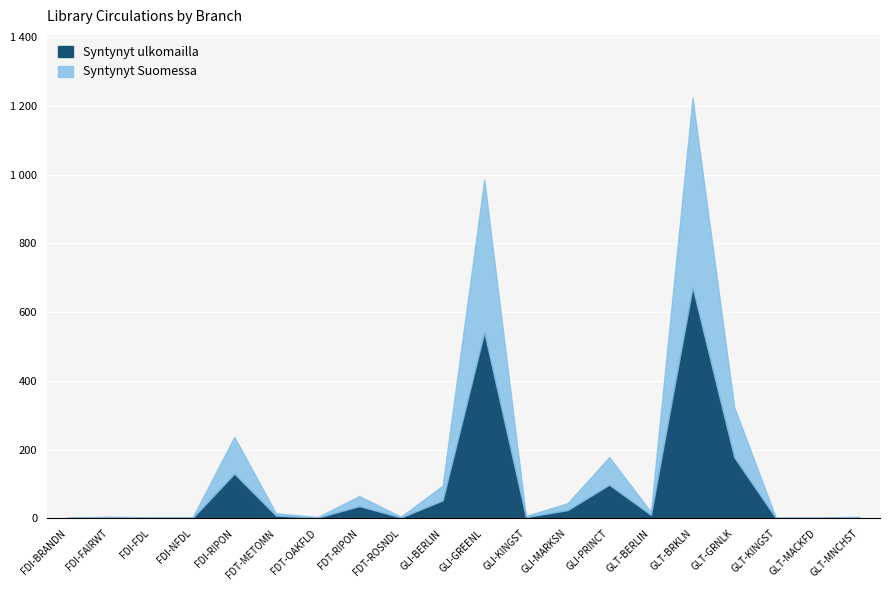

Does the chart display data point markers on the line(s)?

No